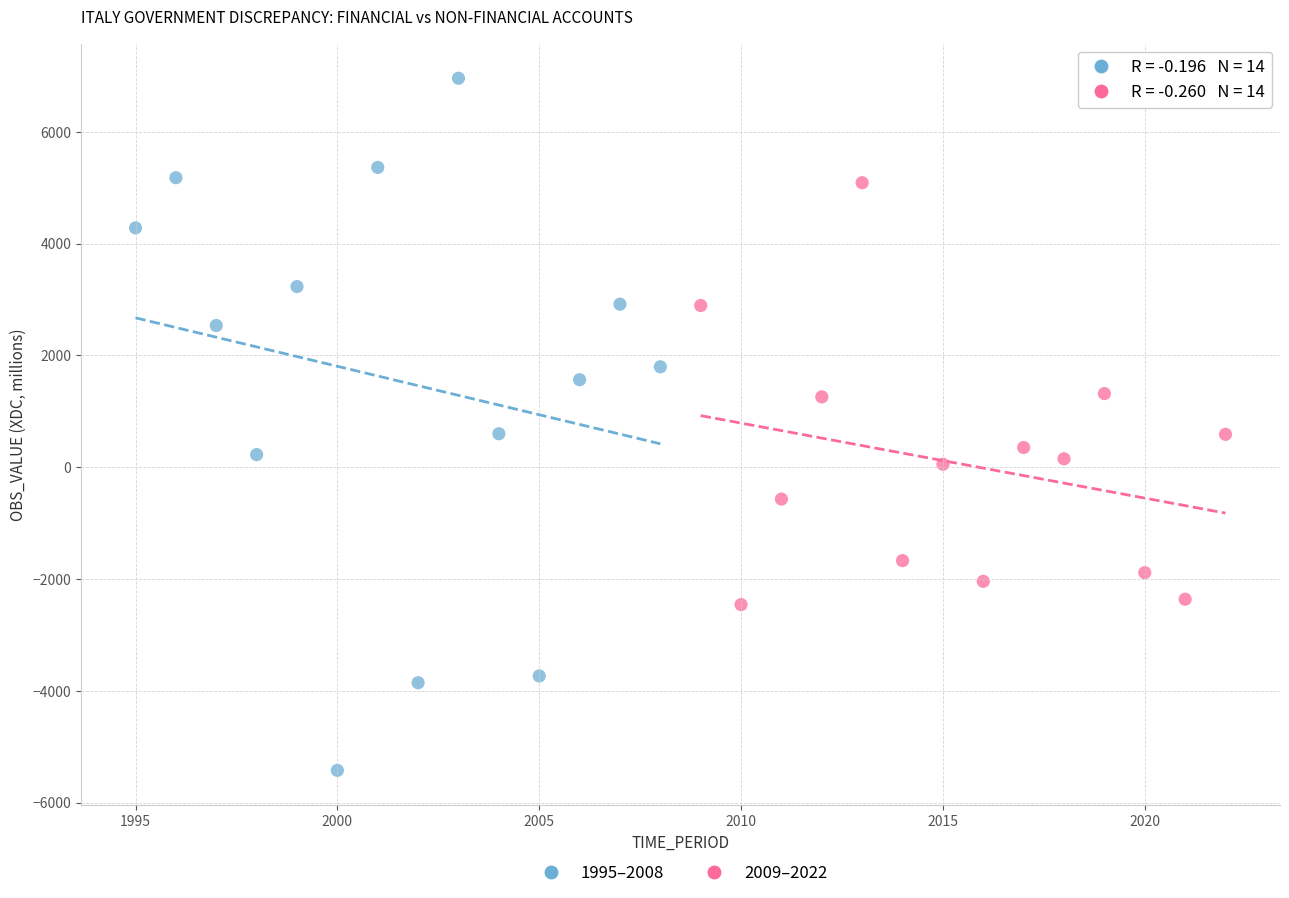

Which series contains the lowest Y value?

1995–2008